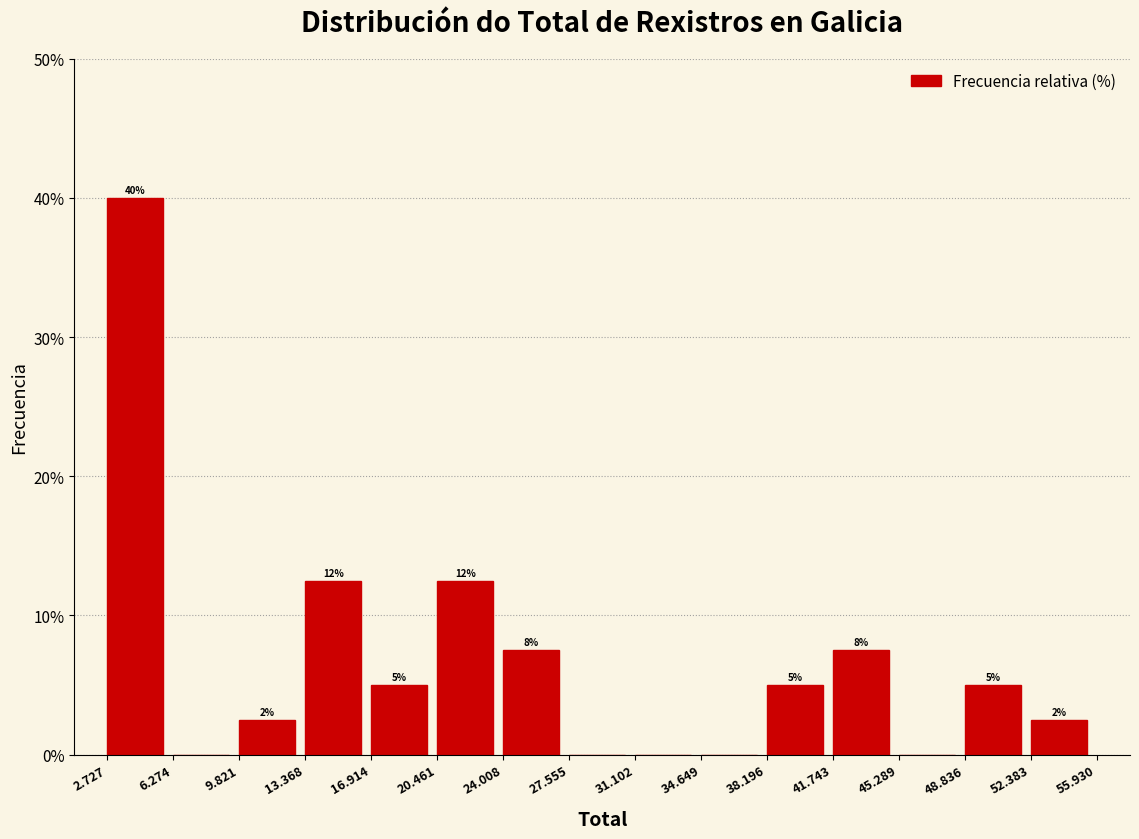

Are the bars horizontal?

No